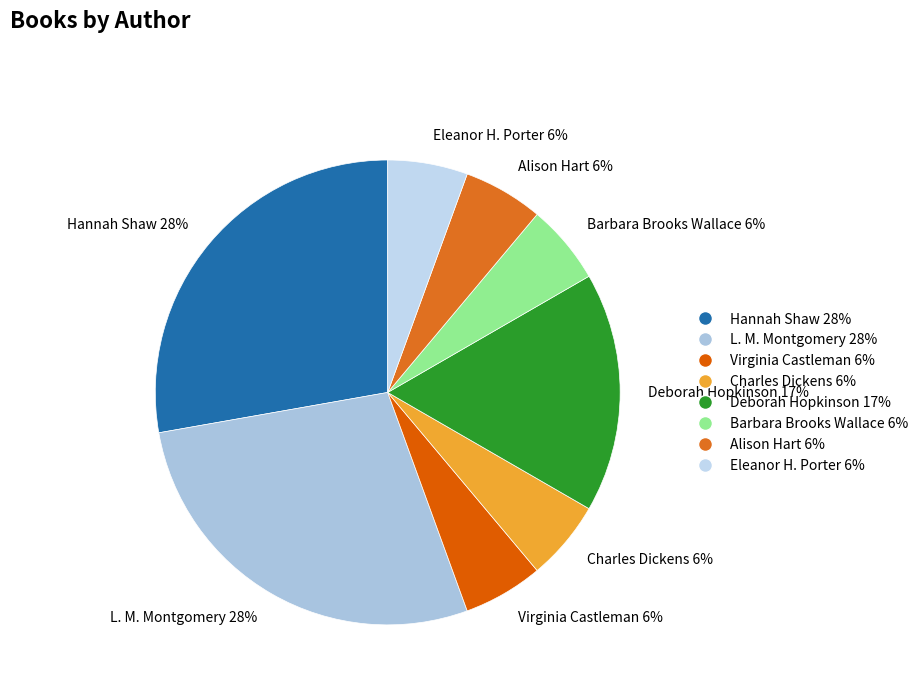

Does Charles Dickens represent more than half of the total?

No